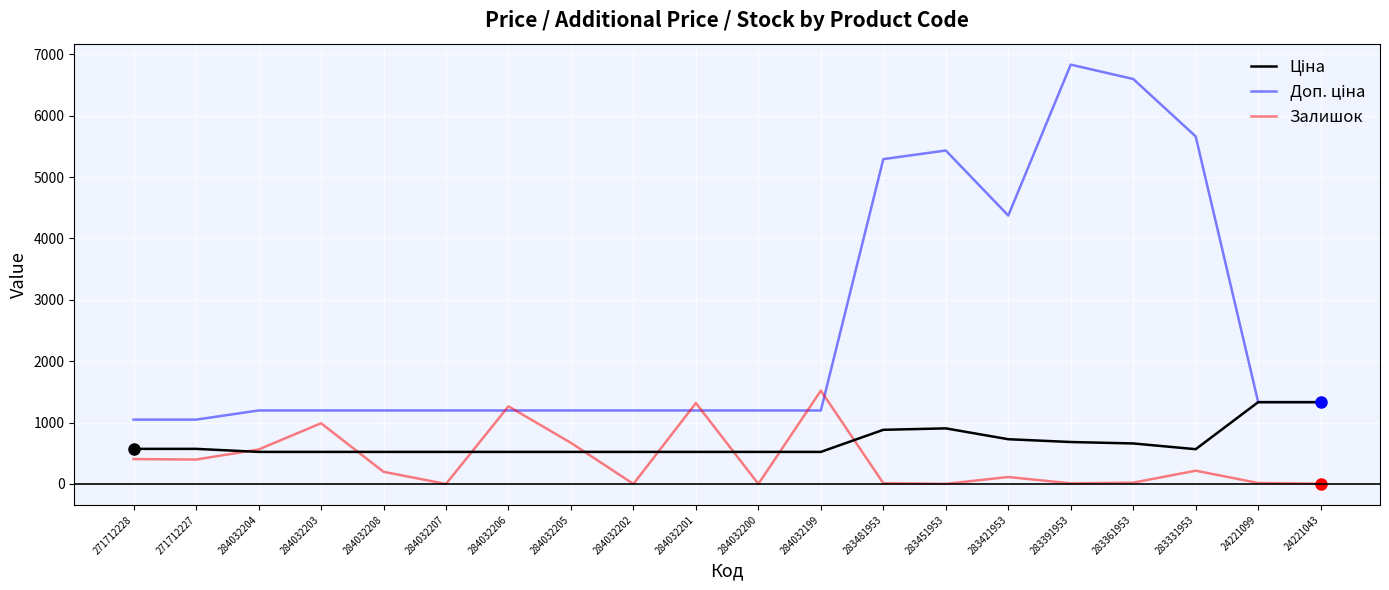

Which series changed the most between 271712228 and 284032201?

Залишок